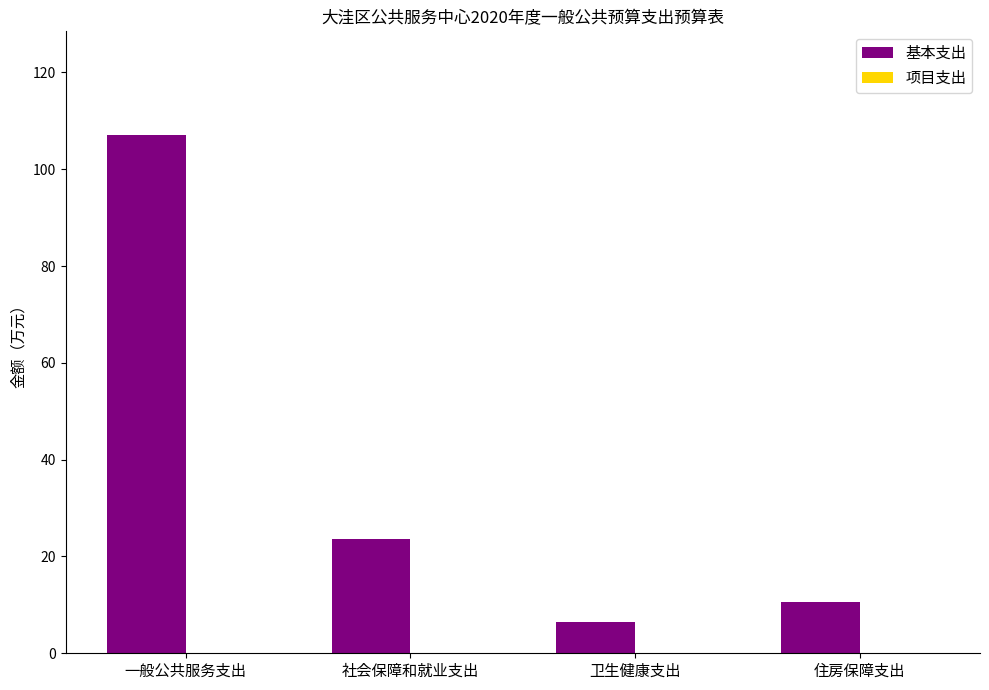

True or false: the data shows 10.6 at 住房保障支出.

True